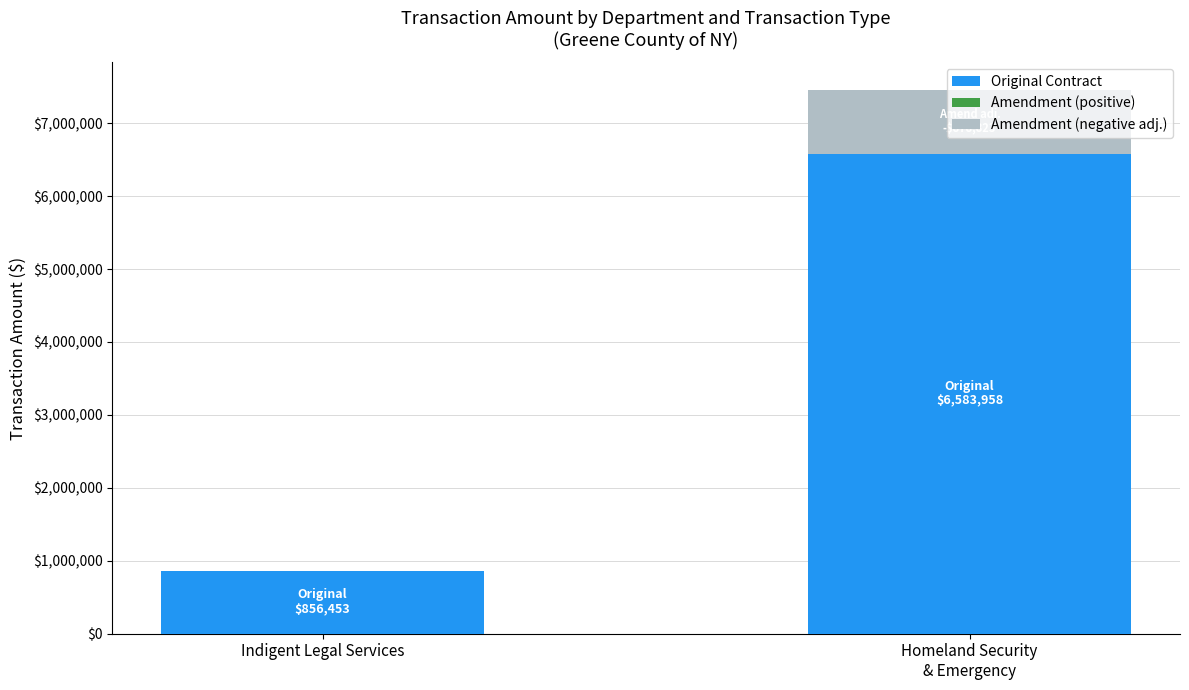

What is the sum of all Original Contract values?

7440411.0